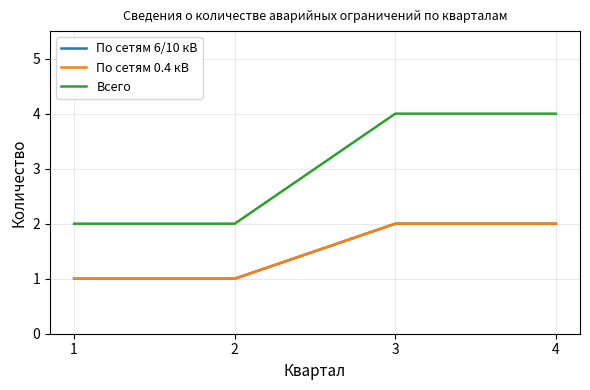

Does the chart have visible grid lines?

Yes